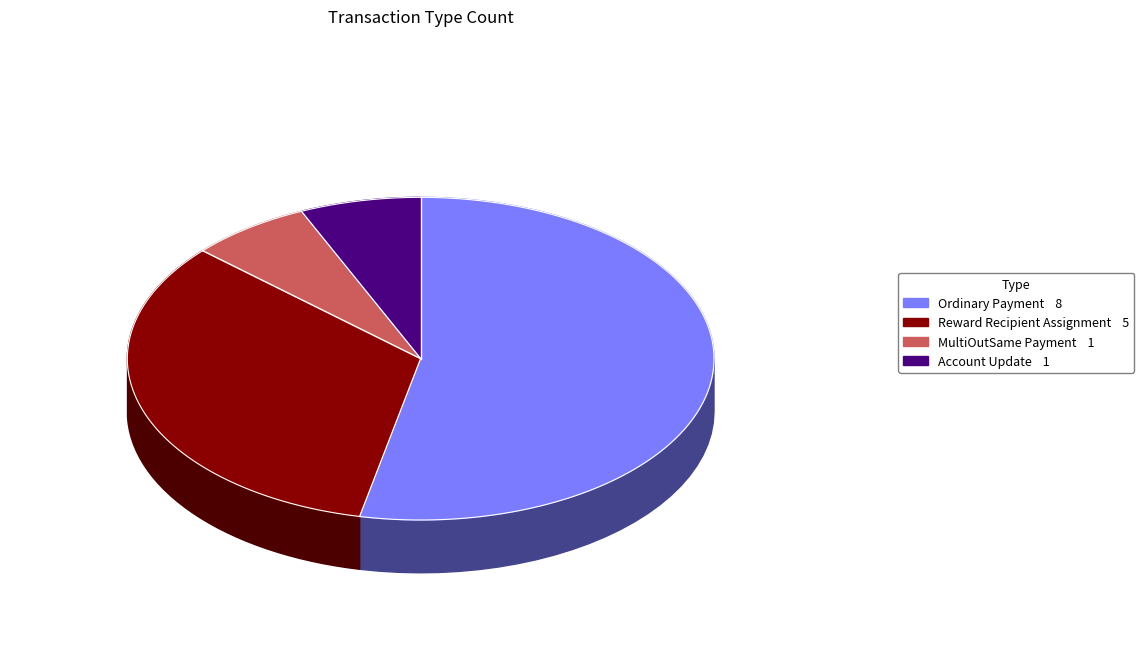

Does Ordinary Payment account for over 50% of the chart?

Yes